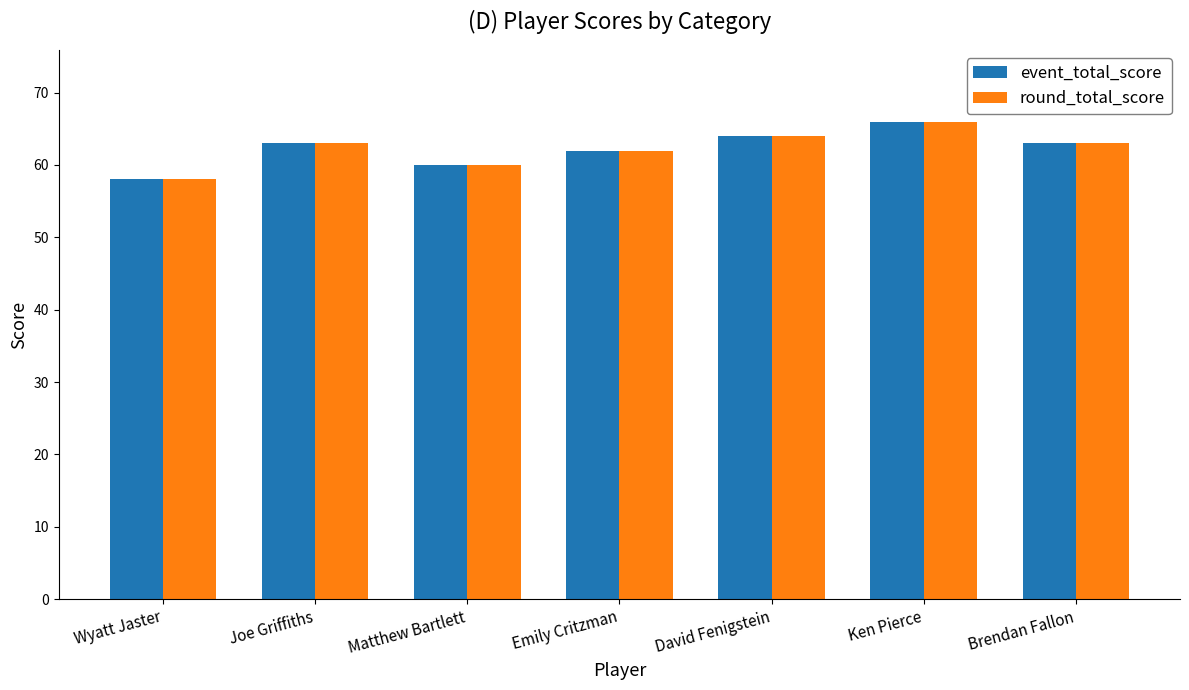

At which label does event_total_score reach its minimum?

Wyatt Jaster